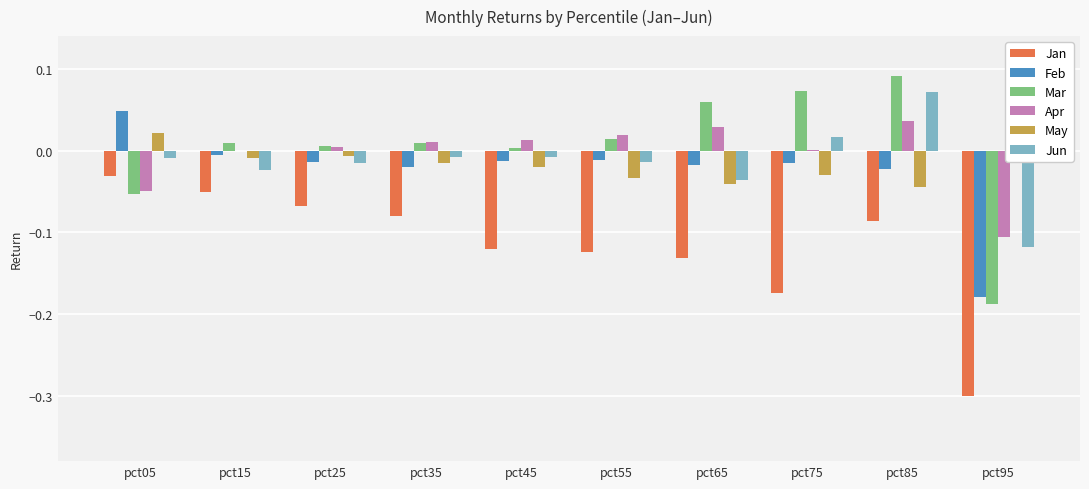

At which category is the sum across all series the highest?

pct85